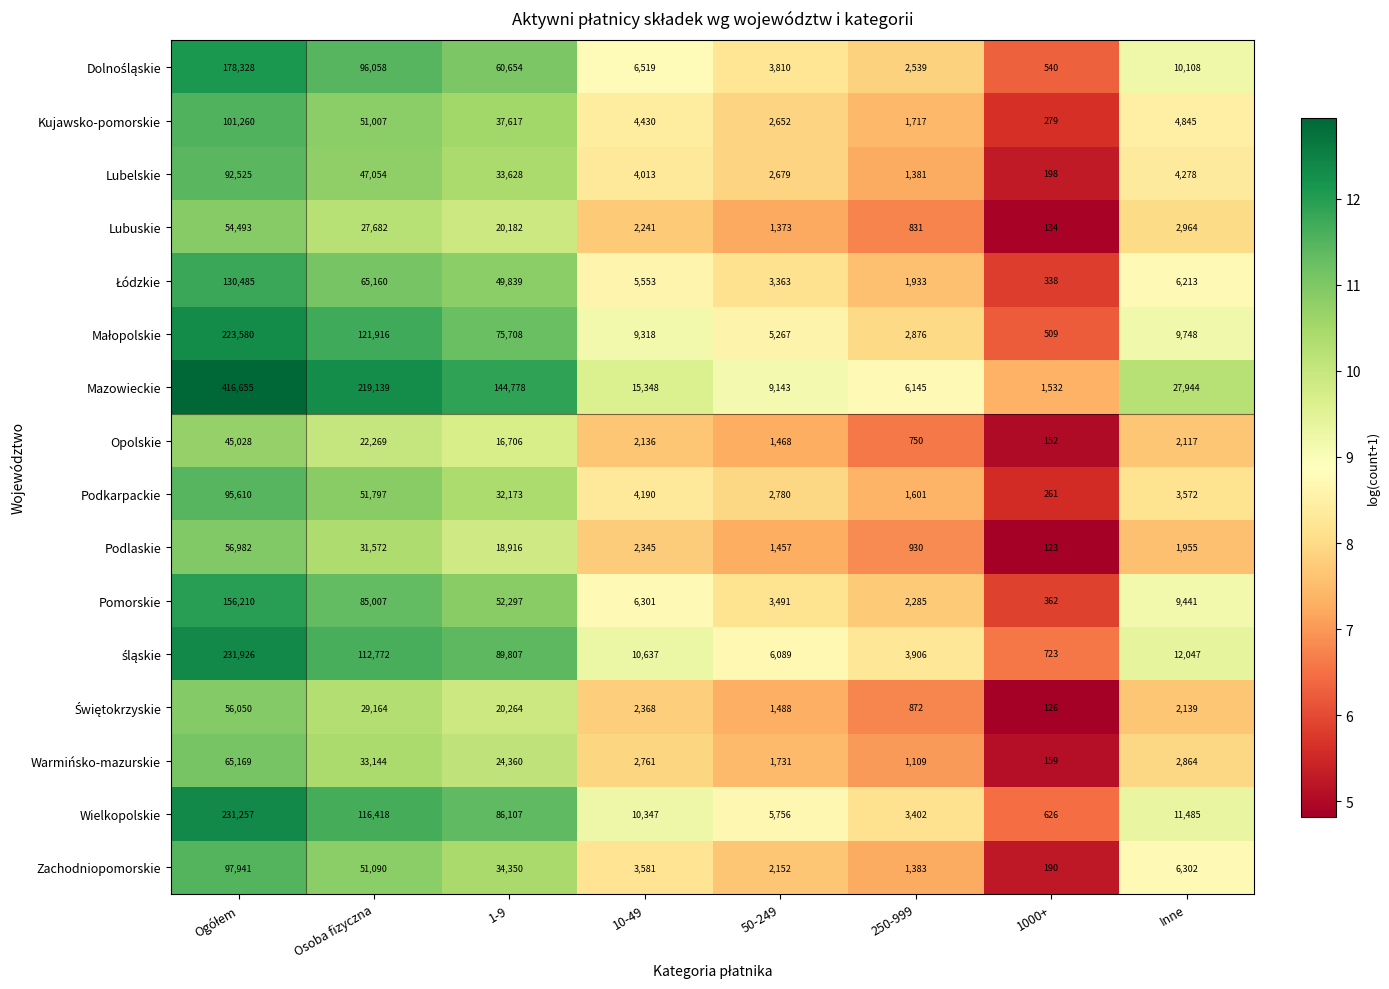

Between Osoba fizyczna and 10-49, which series saw the biggest shift?

Mazowieckie